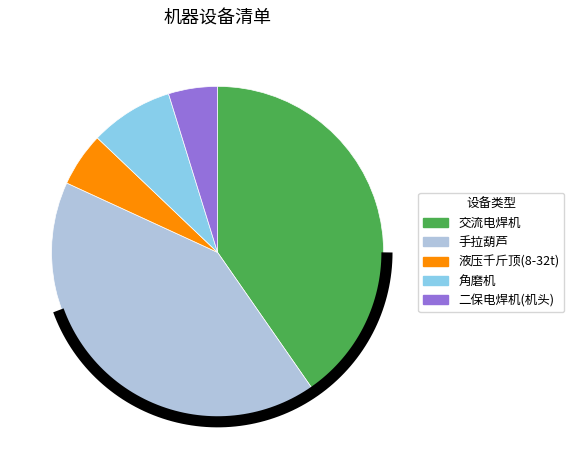

How many segments does this pie chart have?

5